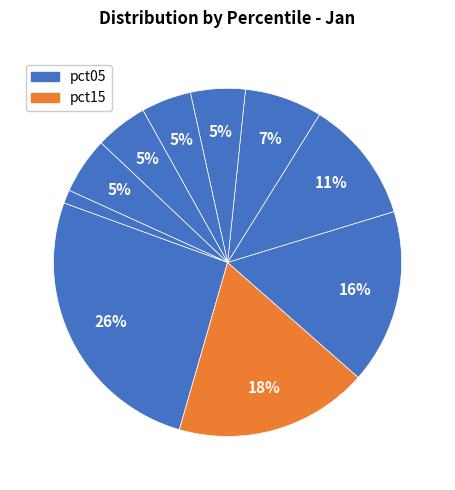

Count the number of slices in the pie.

10